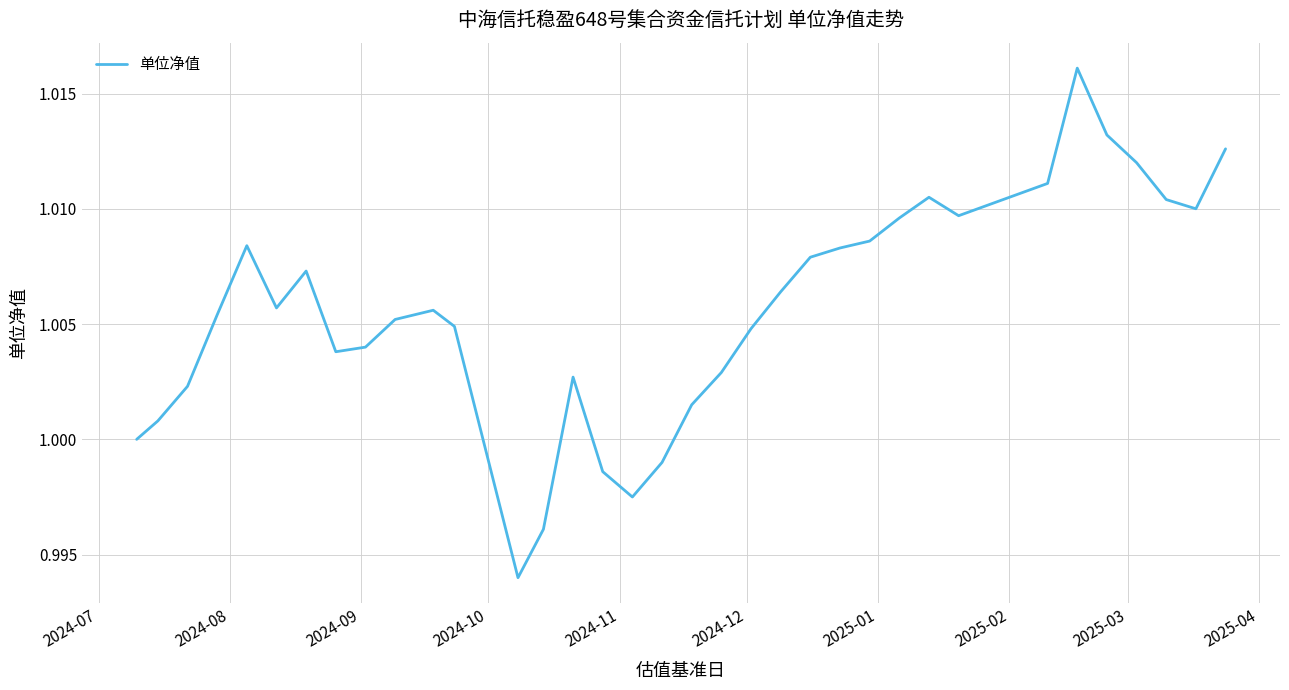

What is the value of the 31st point from the left?

1.0